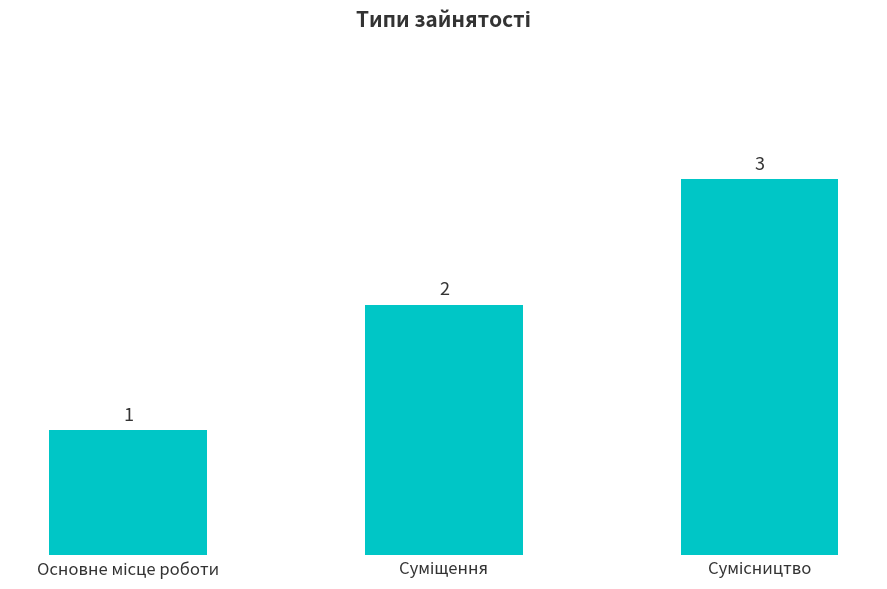

What is the greatest value displayed?

3